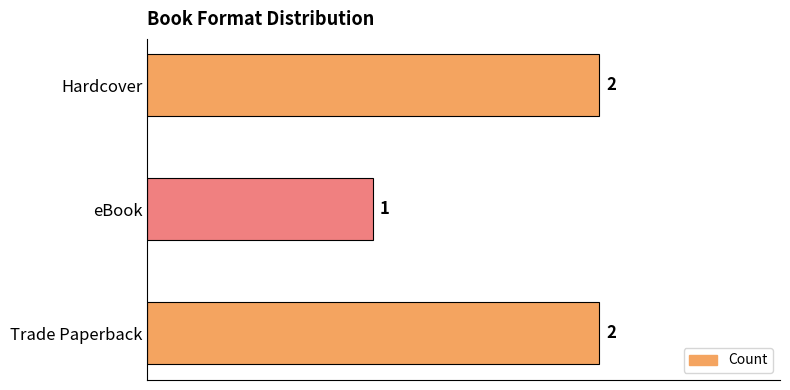

Reading bottom to top, list all the values displayed in this chart.

2	1	2